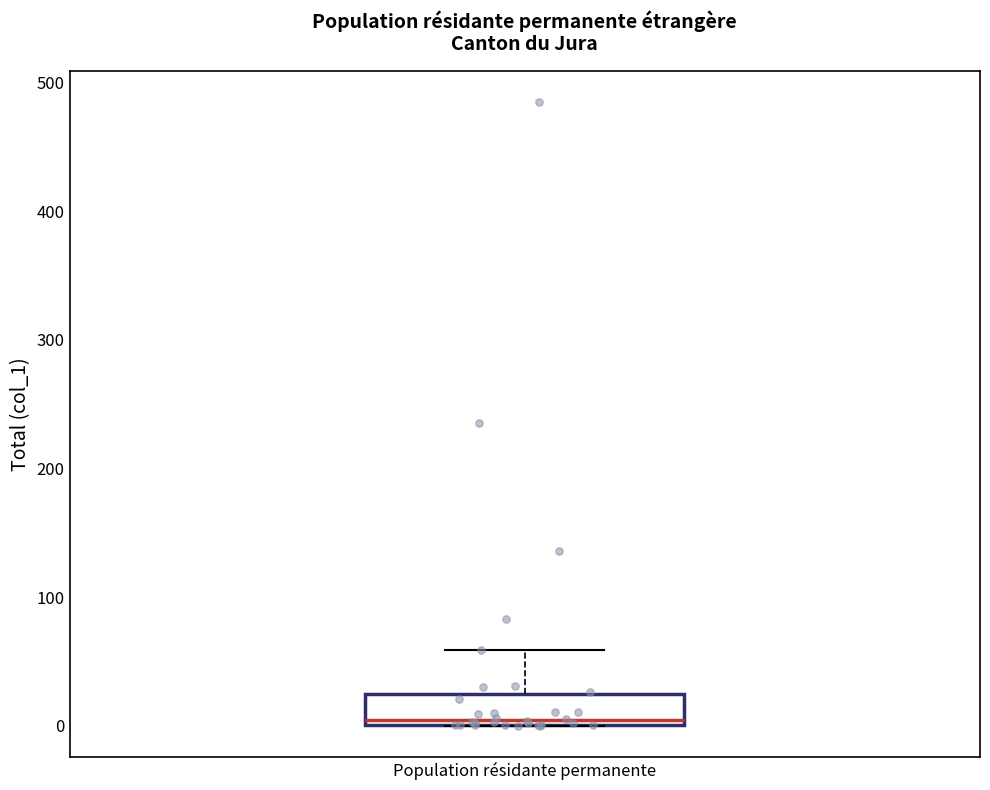

Transcribe this box plot: give where the median line is, the range the box spans, and where the two whiskers end, as read against the y-axis. The values are not printed on the chart, so give them approximately, as read against the axis.

median 0 (just above the box's lower edge), box 0 to 20, whiskers 0 to 60